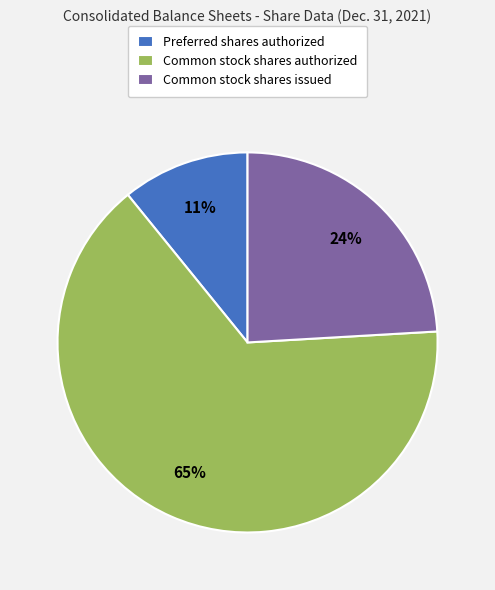

Do Common stock shares issued and Preferred shares authorized together represent more than half of the pie?

No